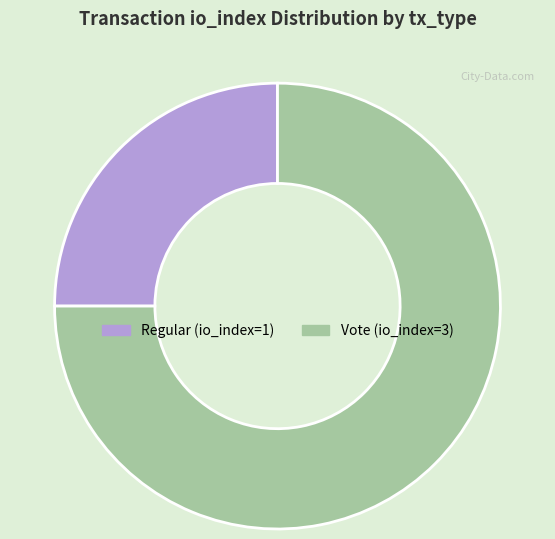

Rank the categories by value from lowest to highest.

Regular (io_index=1), Vote (io_index=3)